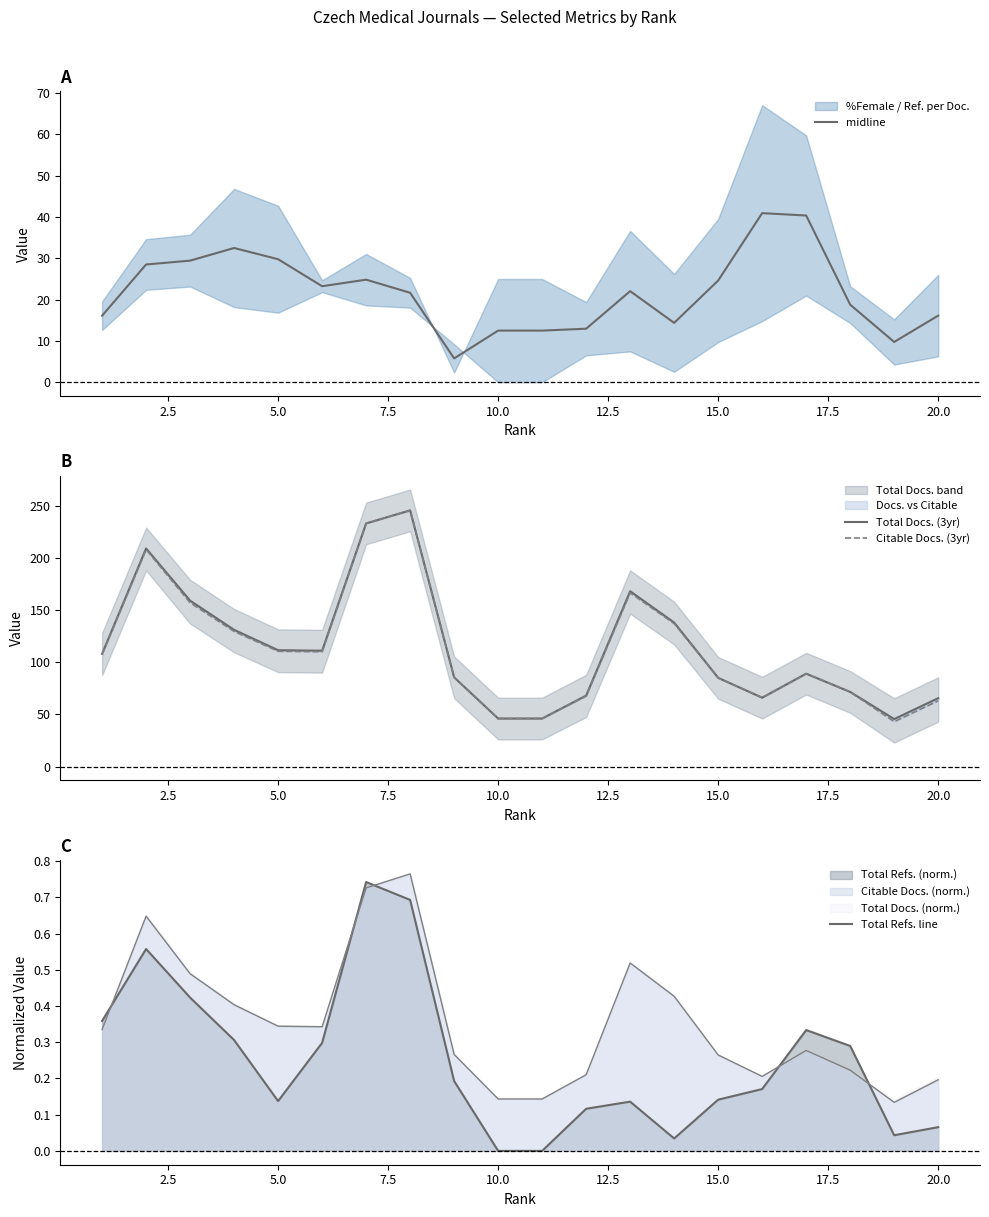

What is the maximum value for midline?

40.9